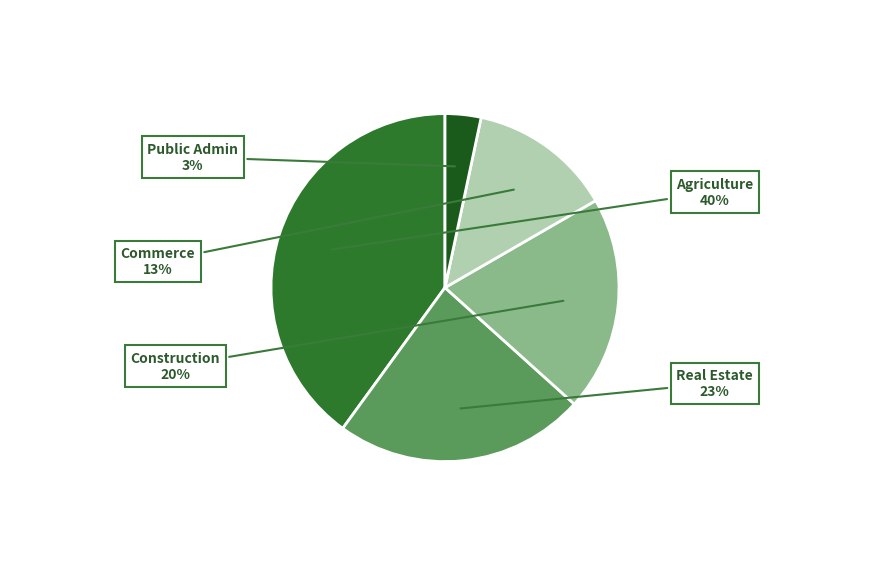

Is there a majority slice in this chart?

No